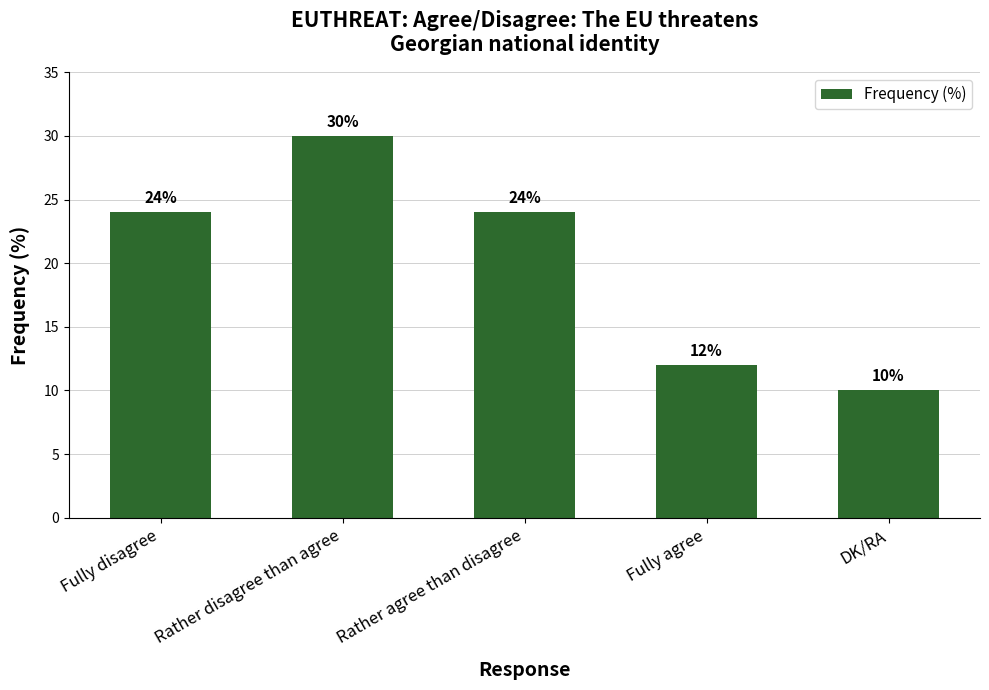

What is the greatest value displayed?

30